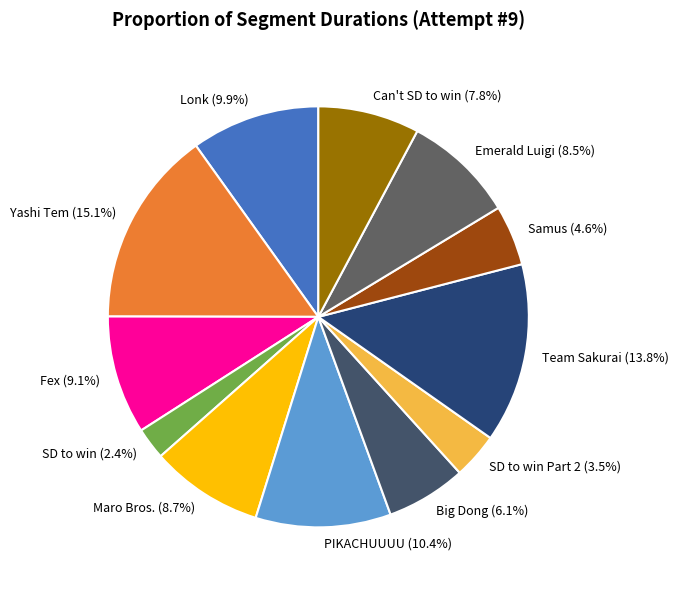

Which slice is the largest?

Yashi Tem